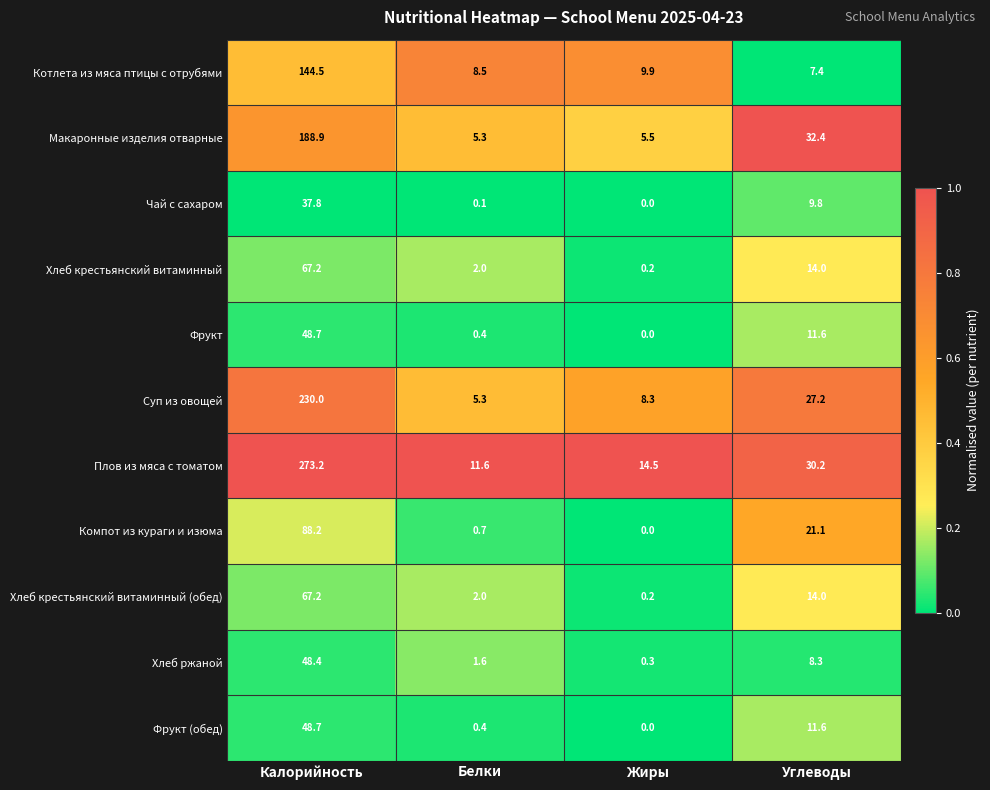

At which label is Котлета из мяса птицы с отрубями closest to 75?

Жиры